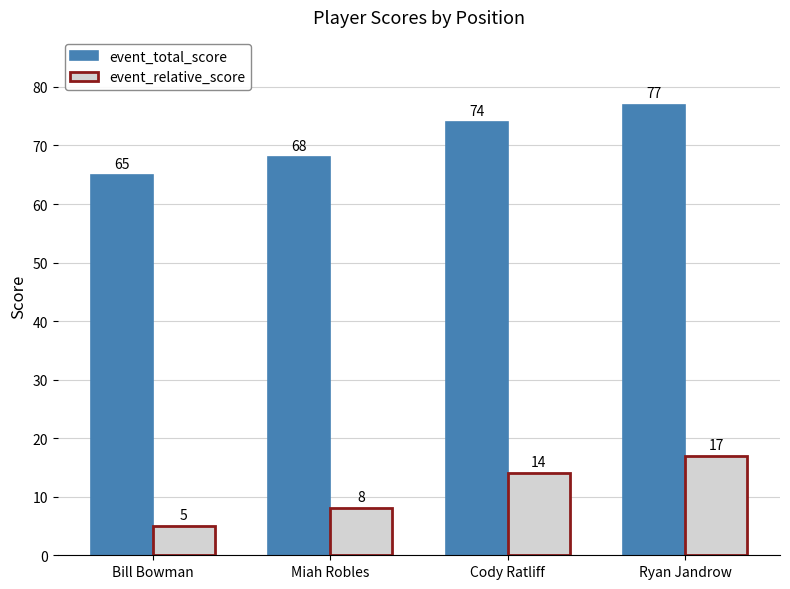

Is it true that event_total_score equals 27 at Miah Robles?

False